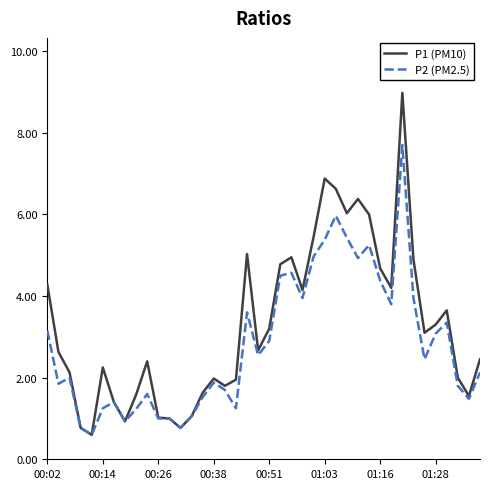

Which series has the largest total across all categories?

P1 (PM10)